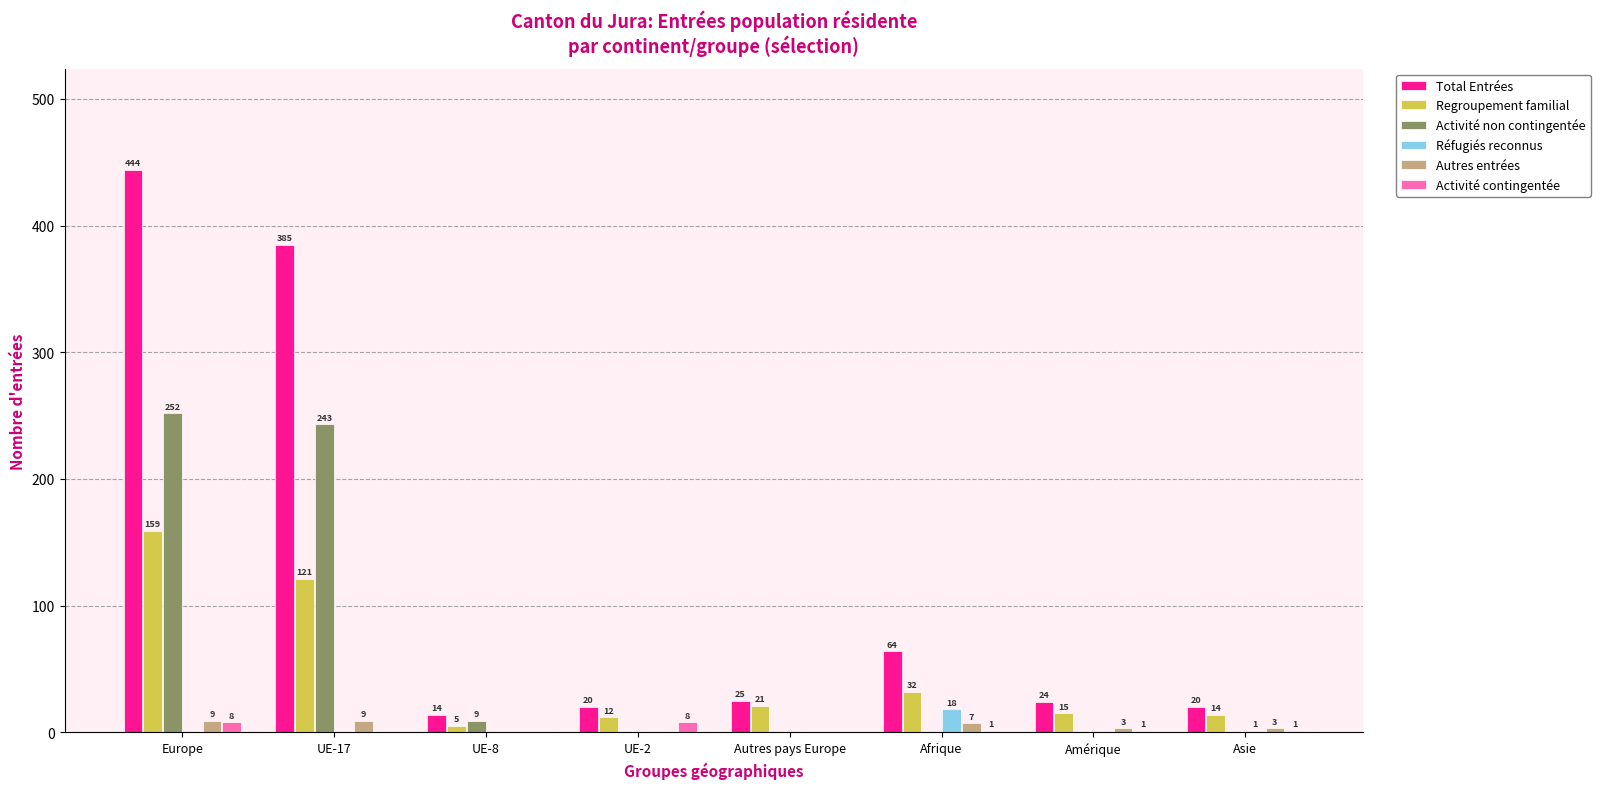

How many categories are shown in the chart?

8